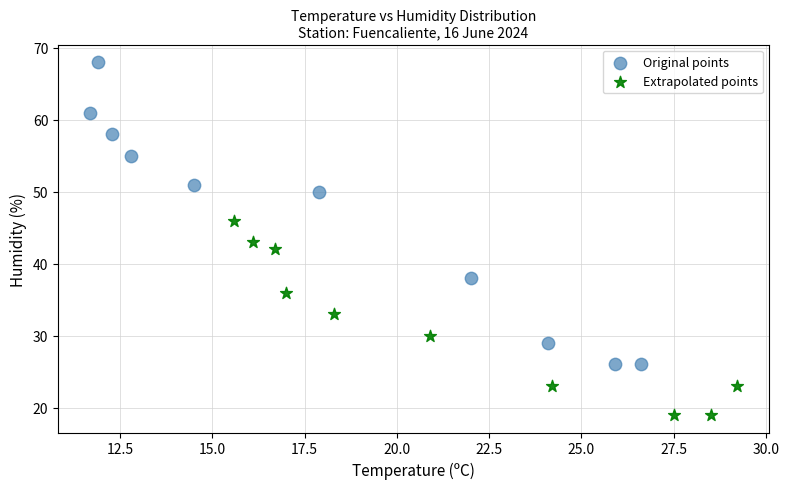

Which series contains the lowest Y value?

Extrapolated points